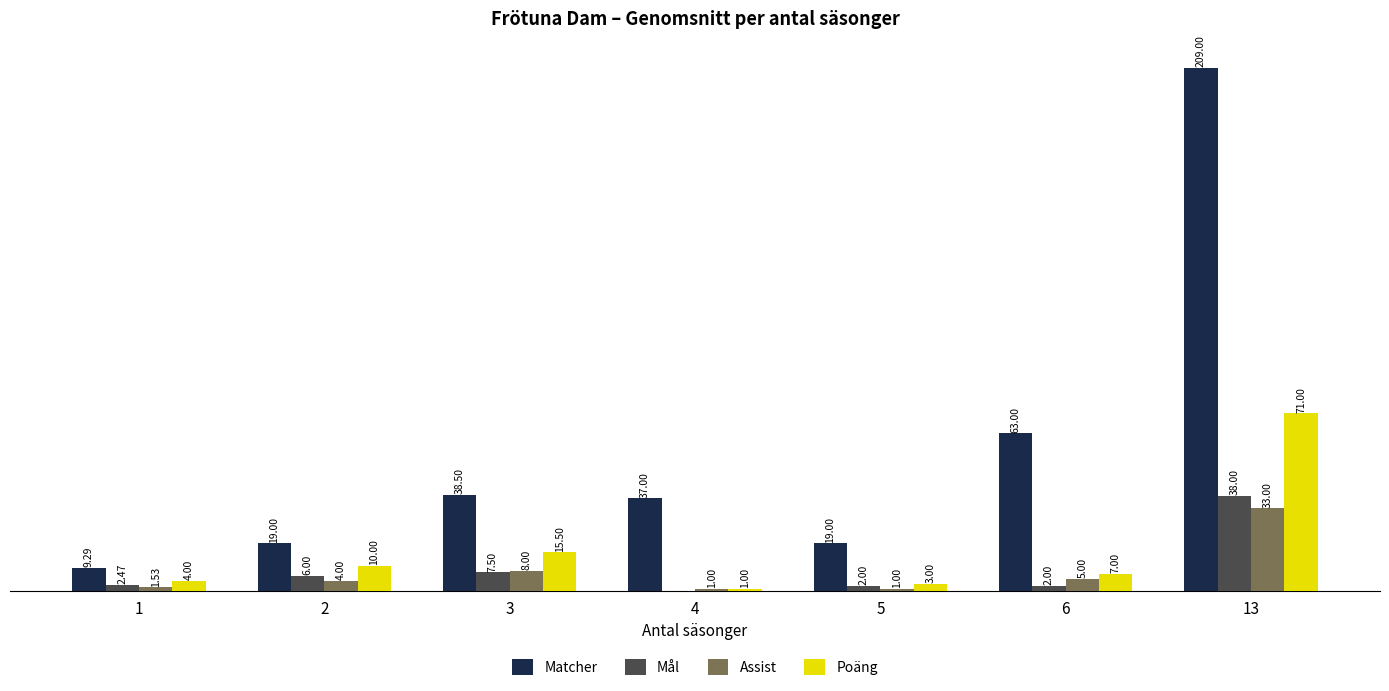

Which series has the largest total across all categories?

Matcher